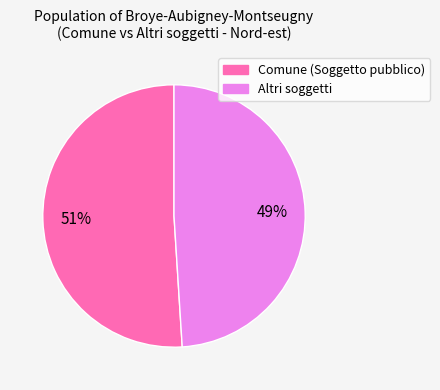

To the nearest percent, what is the average slice percentage?

50%